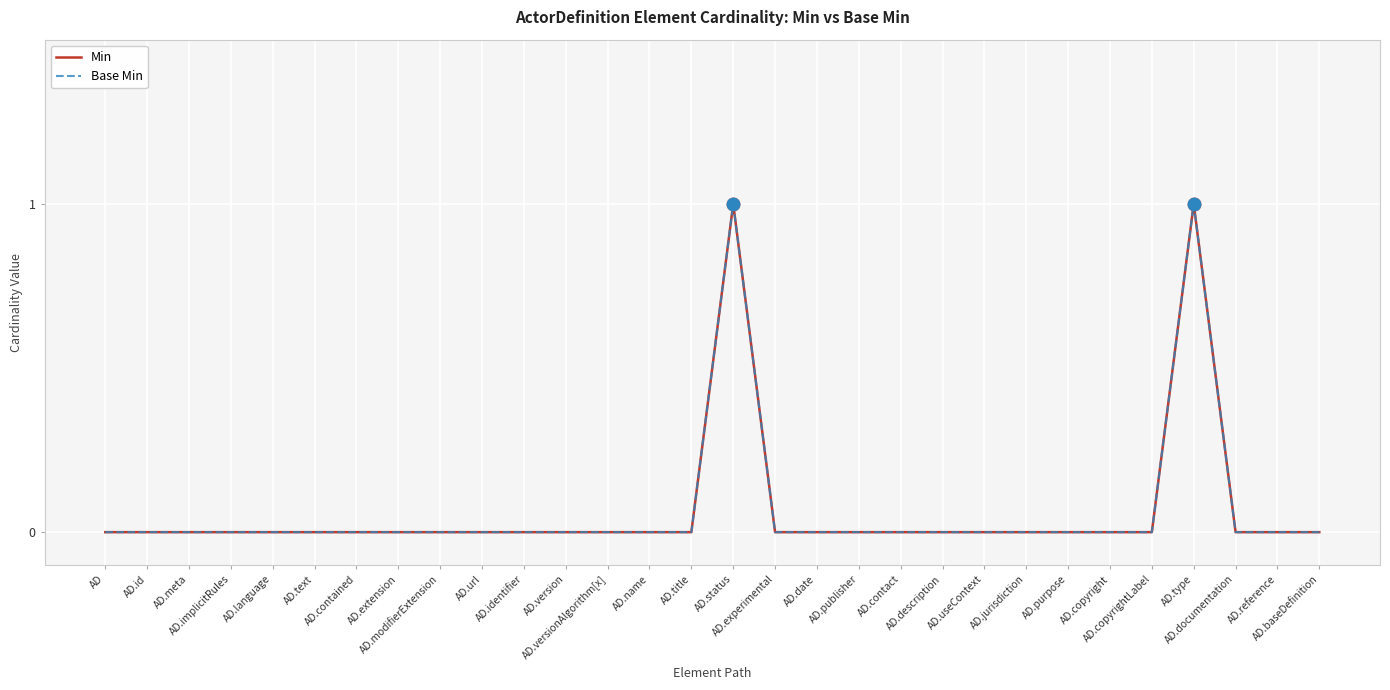

At how many categories does at least one series exceed 0?

2